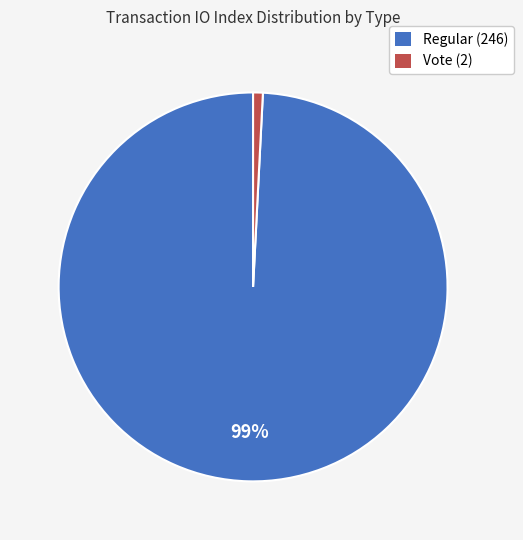

Between Regular (246) and Vote (2), which is larger?

Regular (246)